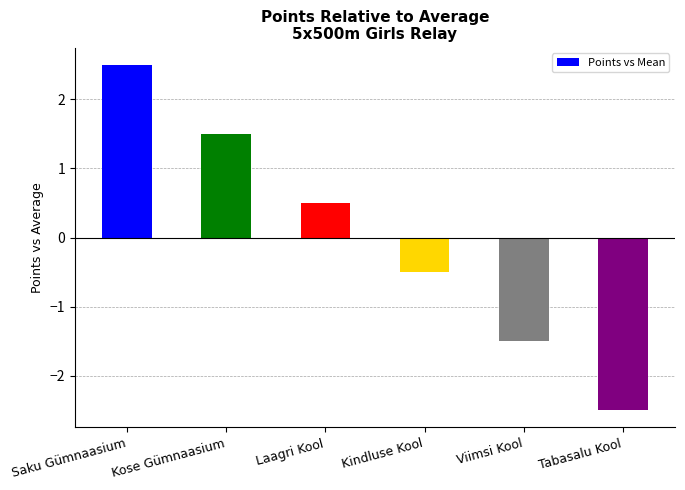

Which label corresponds to the smallest value in the chart?

Tabasalu Kool